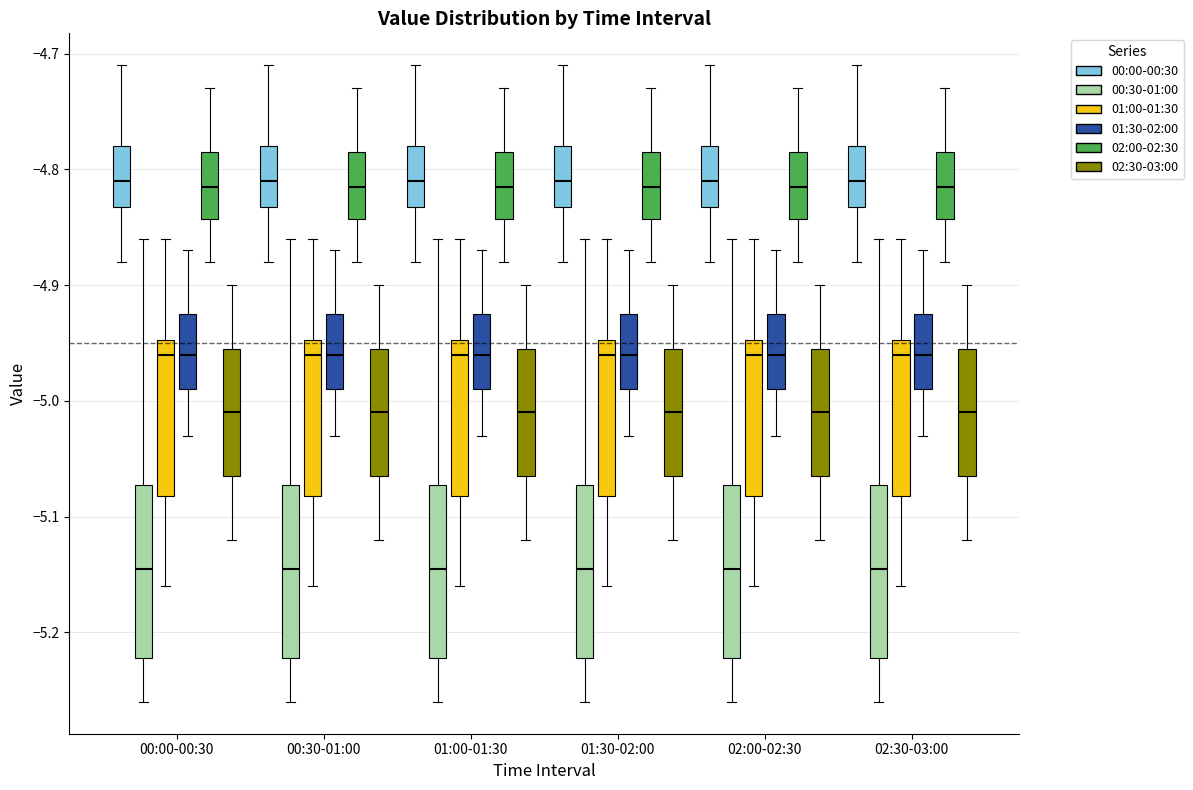

Where does the upper whisker of the box for 00:30-01:00 (02:00-02:30) end on the y-axis? The values are not printed on the chart, so give them approximately, as read against the axis.

-4.73